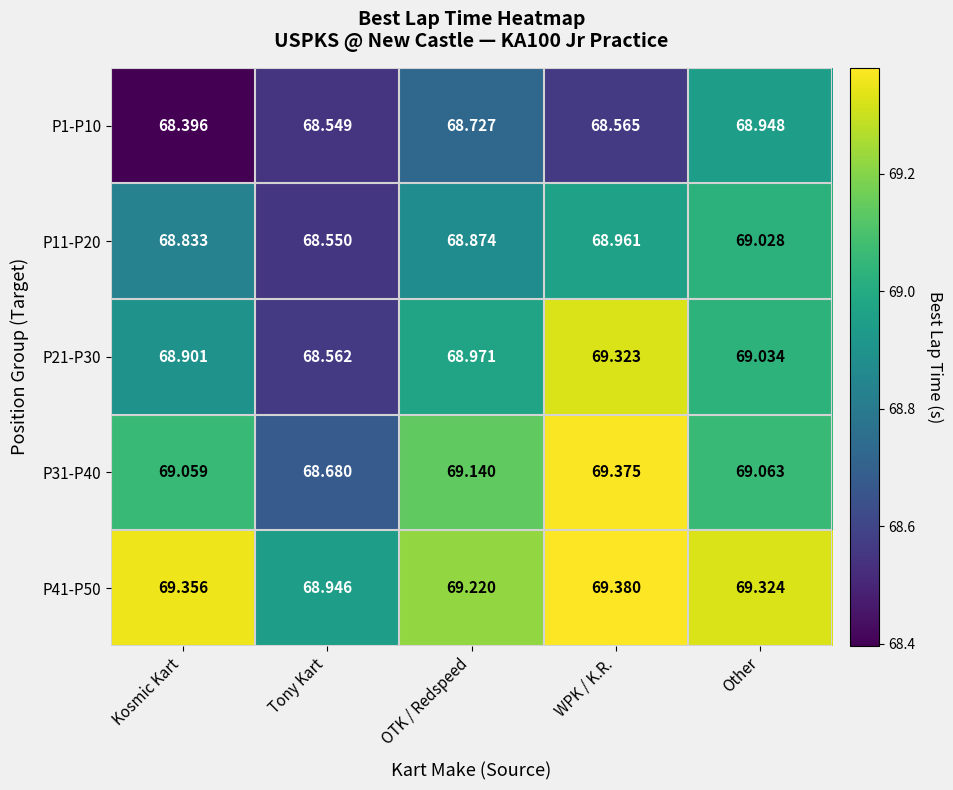

Which category has the highest value across all series?

WPK / K.R.